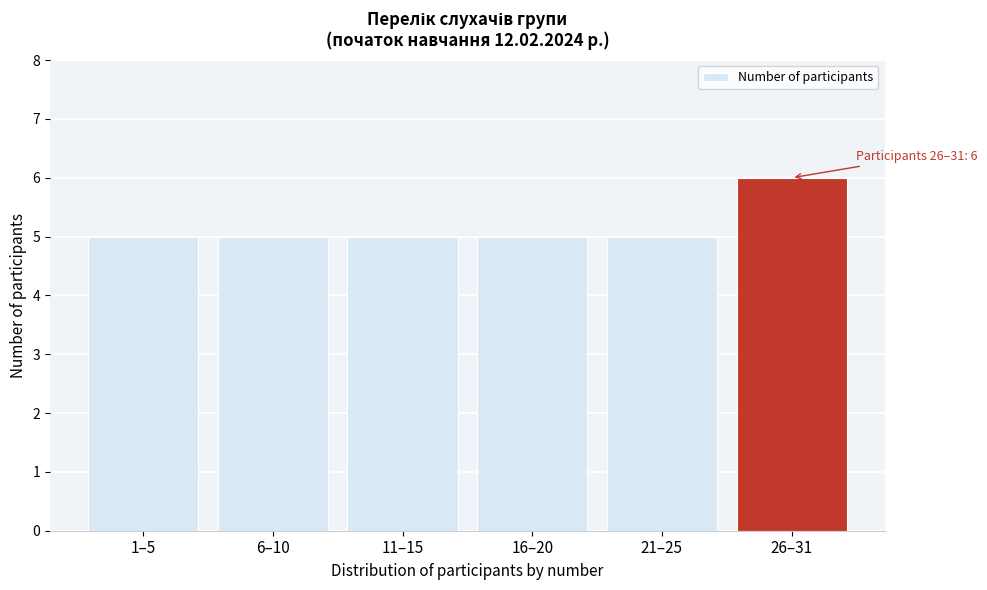

Reading right to left, transcribe all the data shown in this chart.

6	5	5	5	5	5